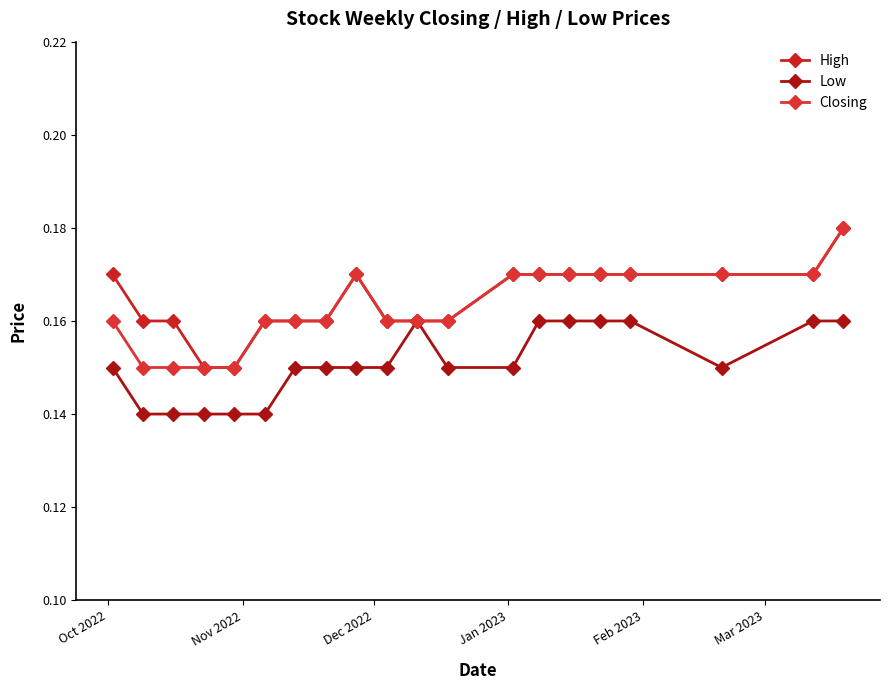

How many distinct data groups are displayed?

3